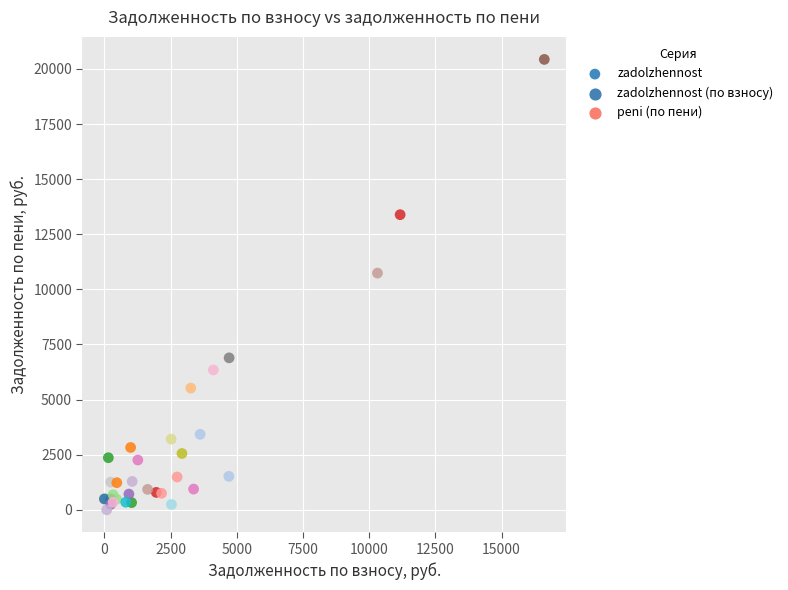

What Y value in the scatter plot is closest to 10216?

10739.5